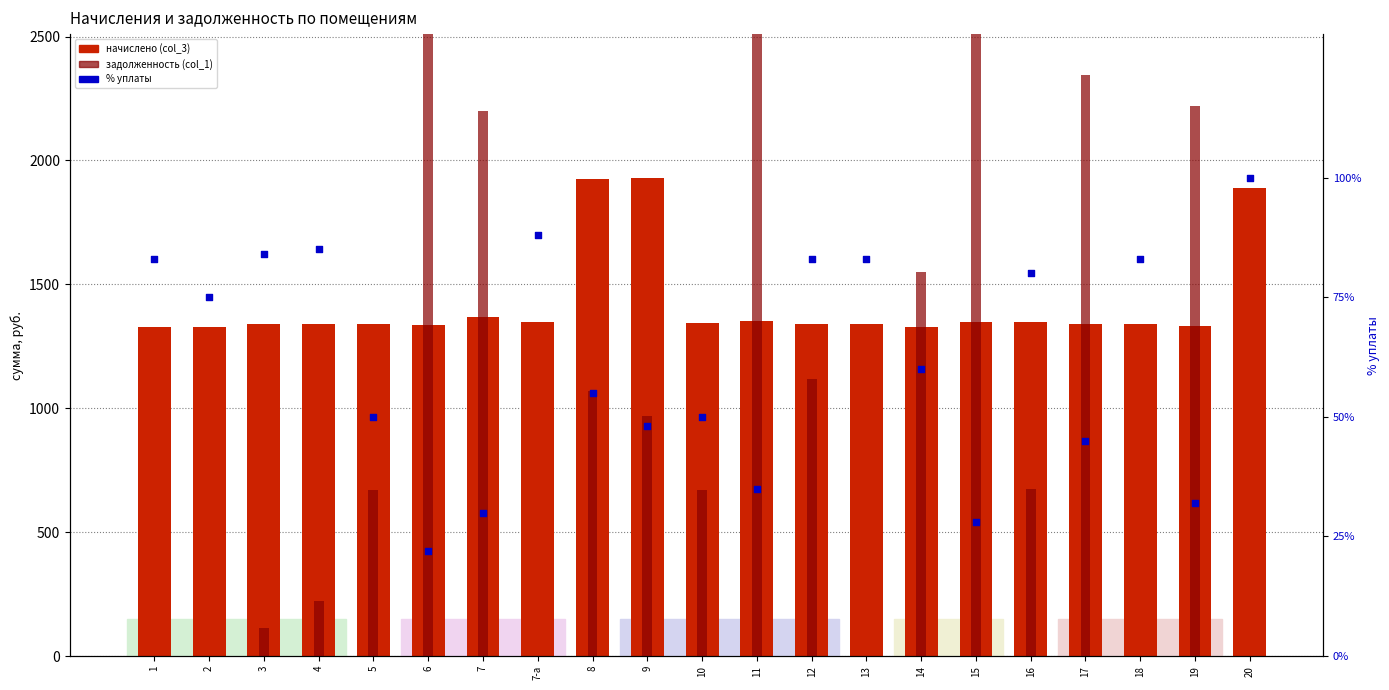

At how many categories does at least one series exceed 1098?

21